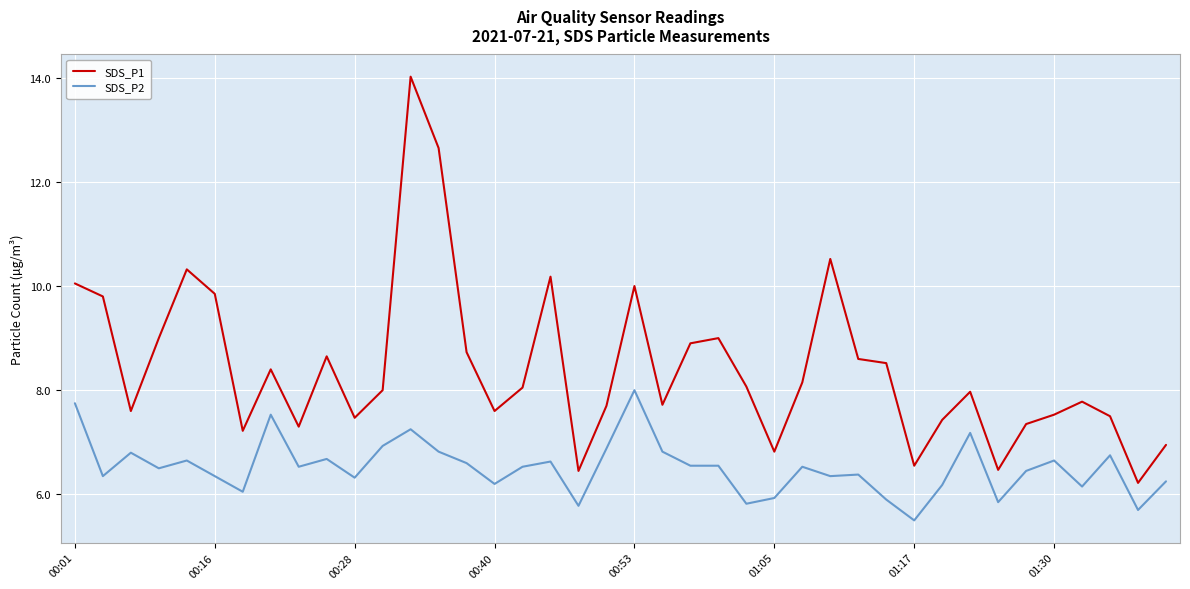

True or false: SDS_P2 and SDS_P1 intersect in this chart.

False